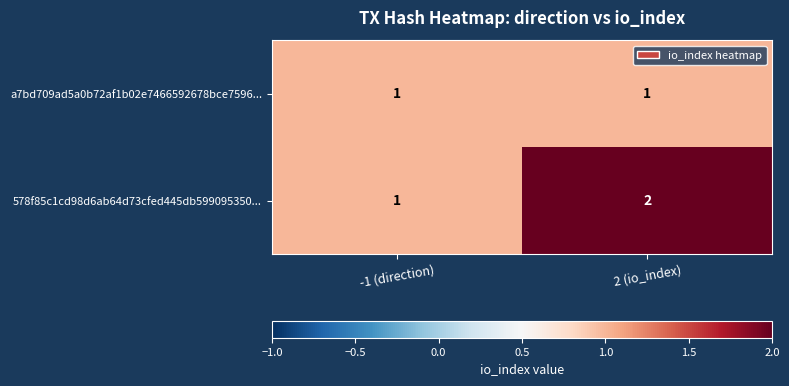

List the series in order of their overall mean, lowest first.

a7bd709ad5a0b72af1b02e7466592678bce7596..., 578f85c1cd98d6ab64d73cfed445db599095350...